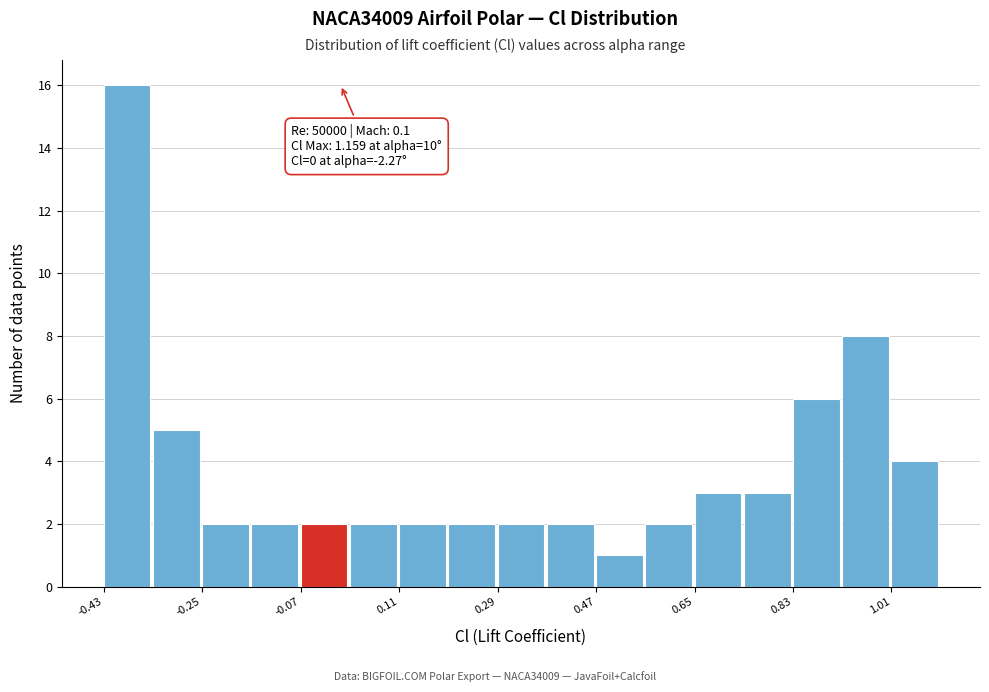

Over which range of the x-axis is the bar tallest?

-0.44 to -0.34